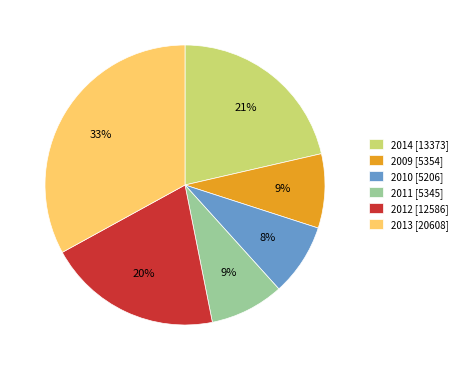

What percentage is the 2011 [5345] slice, to the nearest percent?

9%